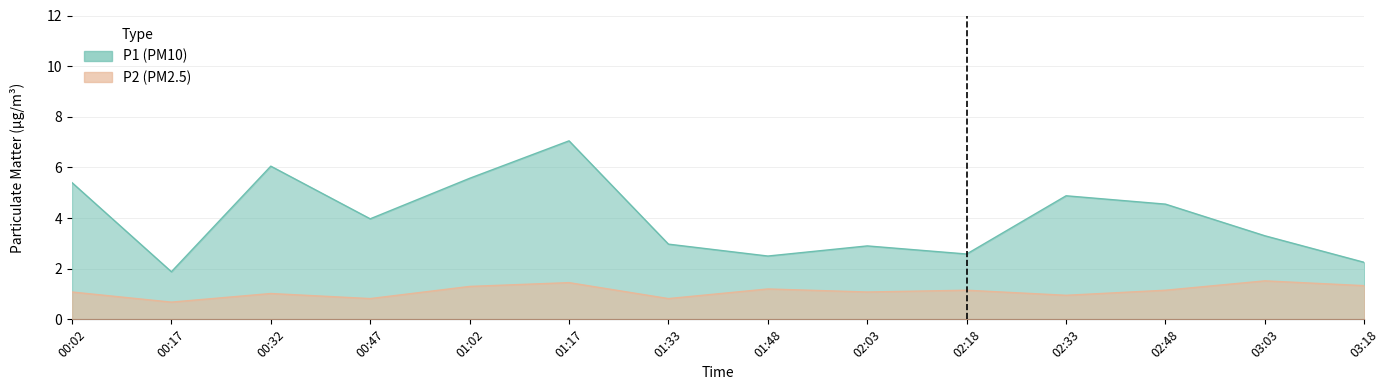

What is the average value of the P2 series?

1.1